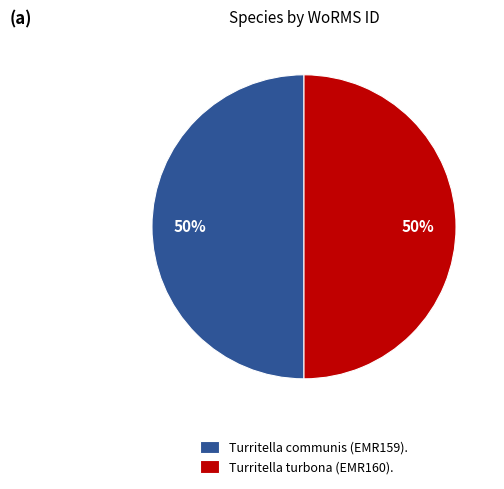

How many segments does this pie chart have?

2